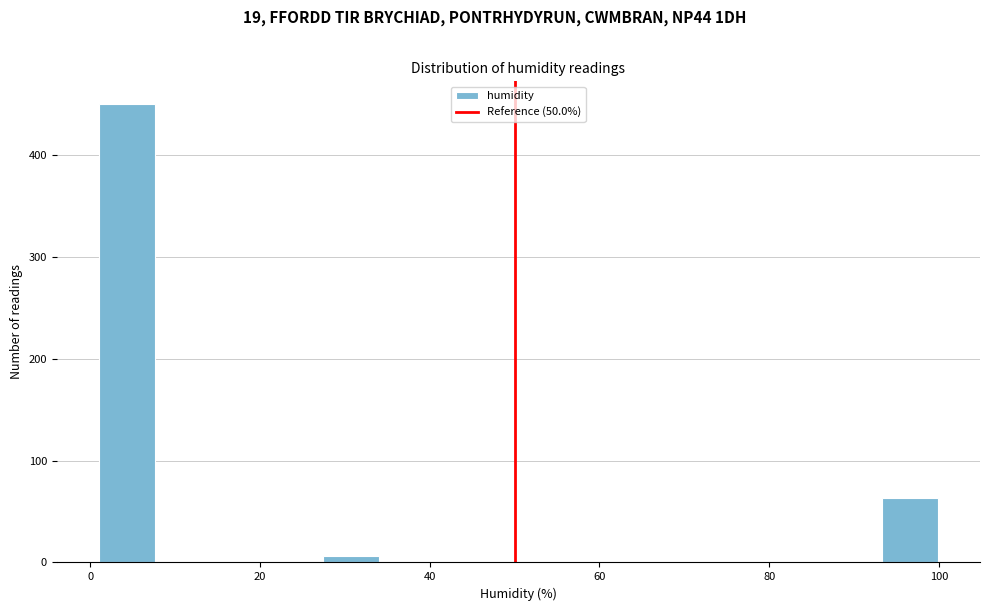

Read against the x-axis, roughly where is the centre of the tallest bar?

4